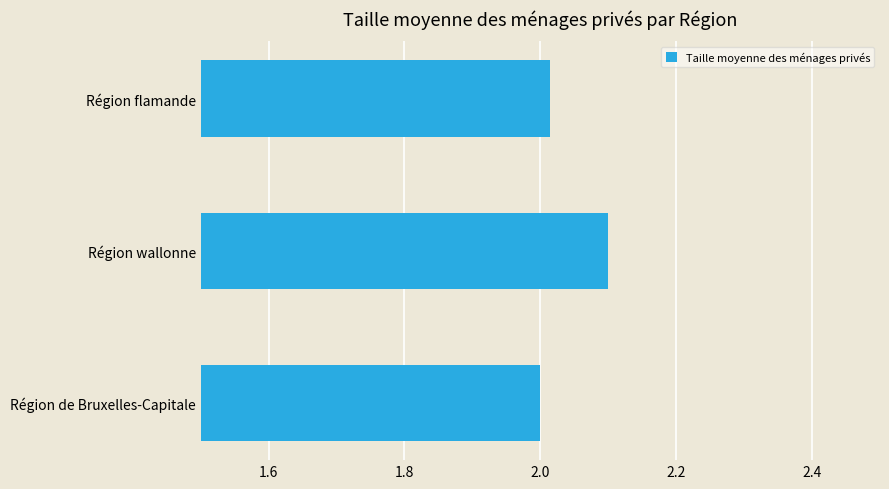

How many bars are there in total?

3